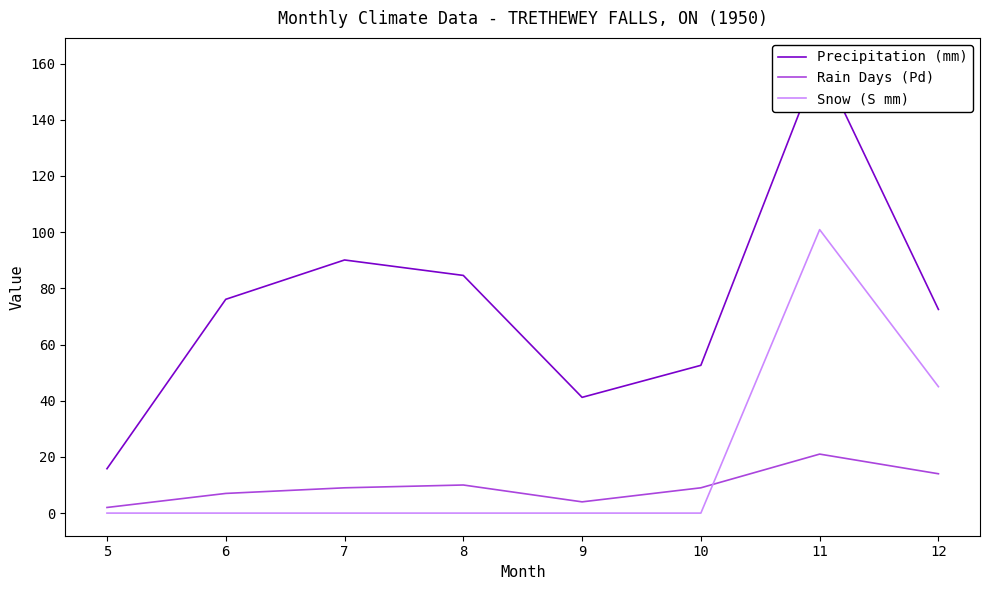

The Snow (S mm) series shows 56.9 at 11. True or false?

False